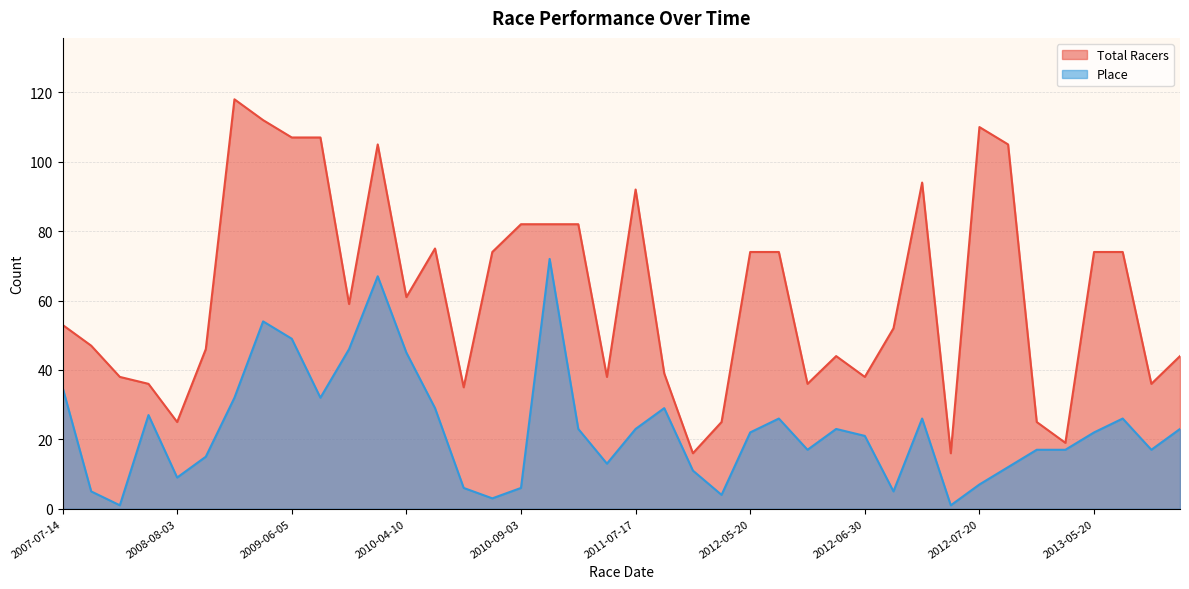

Where is Total Racers nearest to the value 67?

2010-04-10